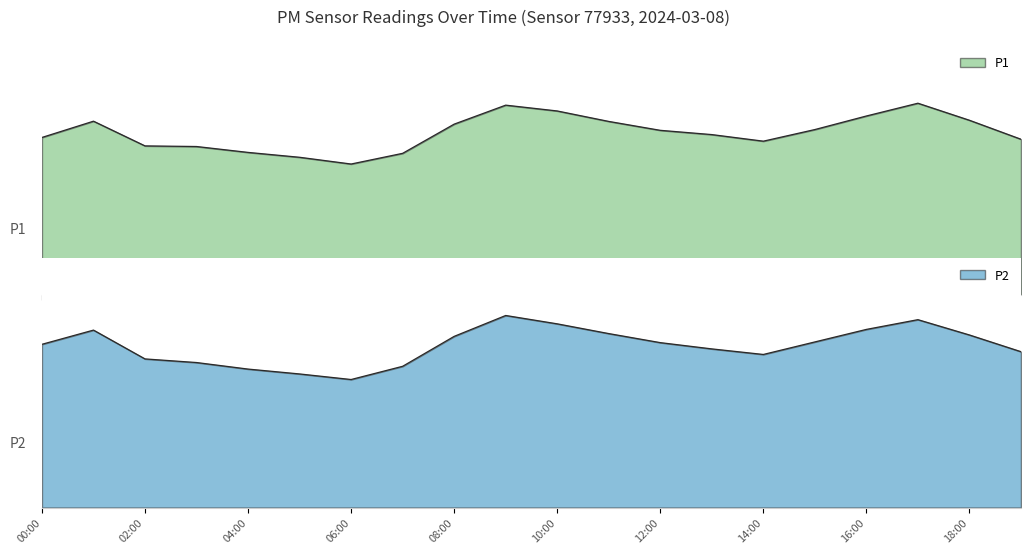

List the series in order of their overall mean, lowest first.

P2, P1